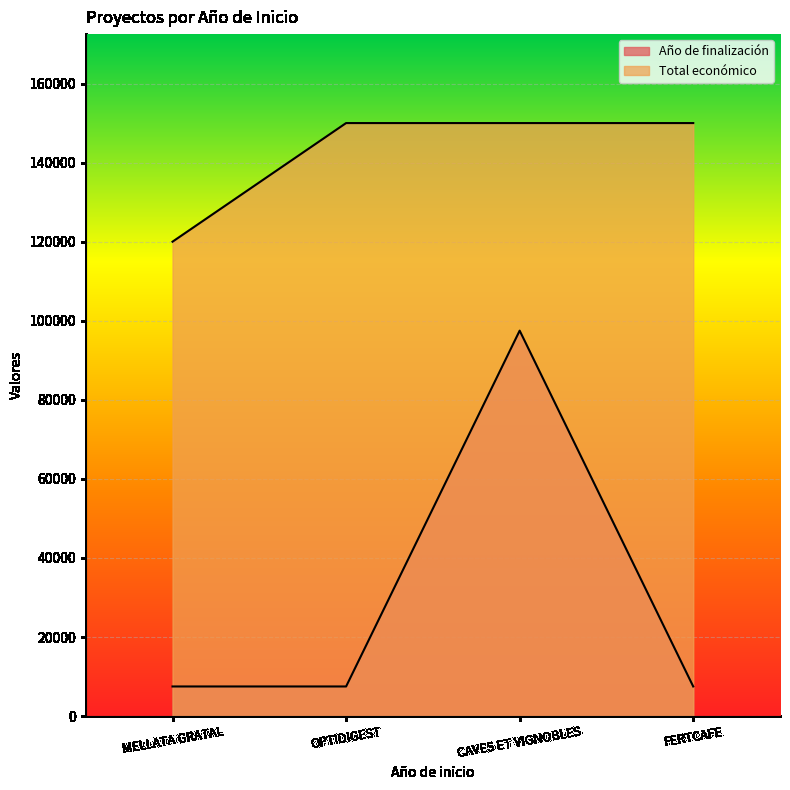

What are all the series names shown in the legend?

Año de finalización, Total económico